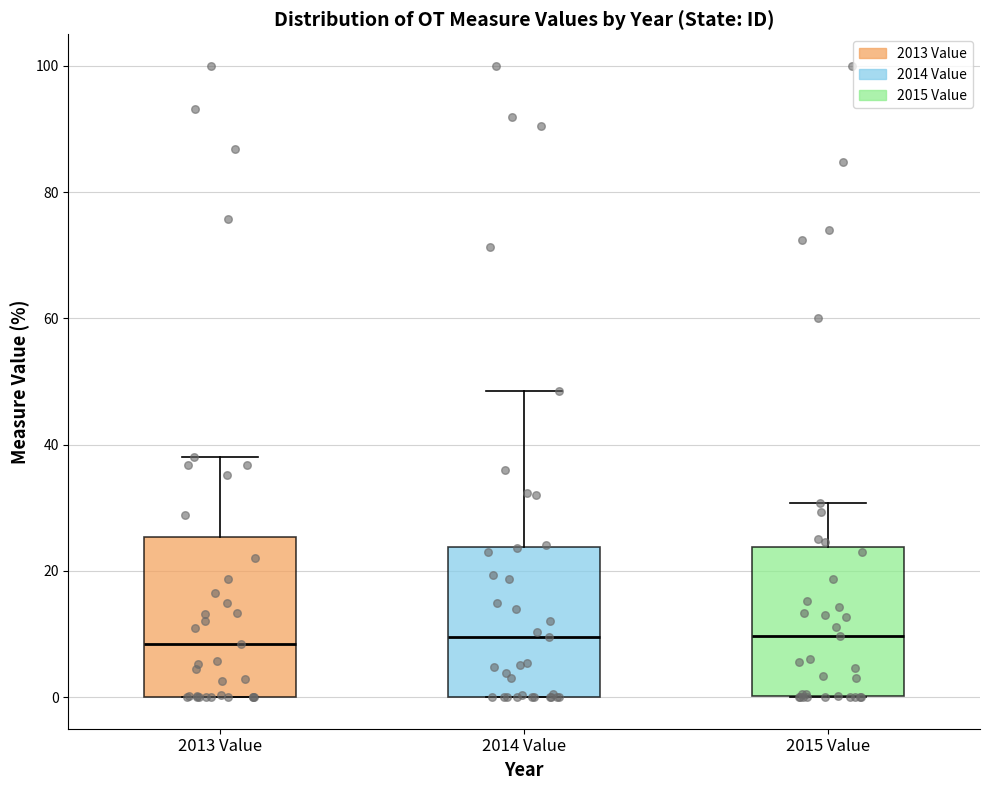

Where is the lower edge of the box for 2014 Value on the y-axis? The values are not printed on the chart, so give them approximately, as read against the axis.

0